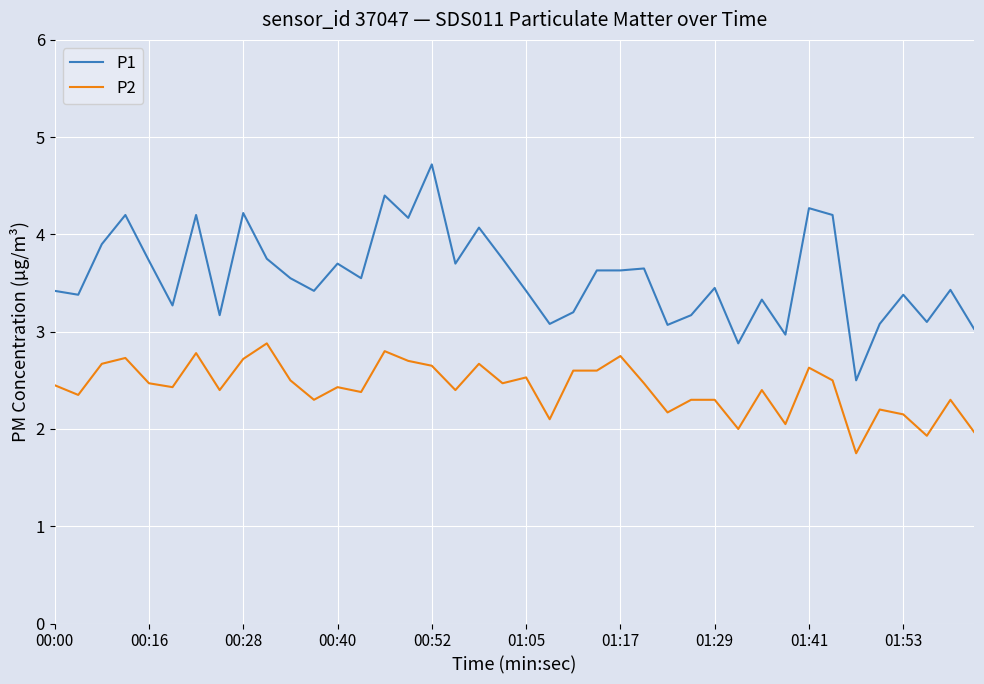

Which series has the largest total across all categories?

P1